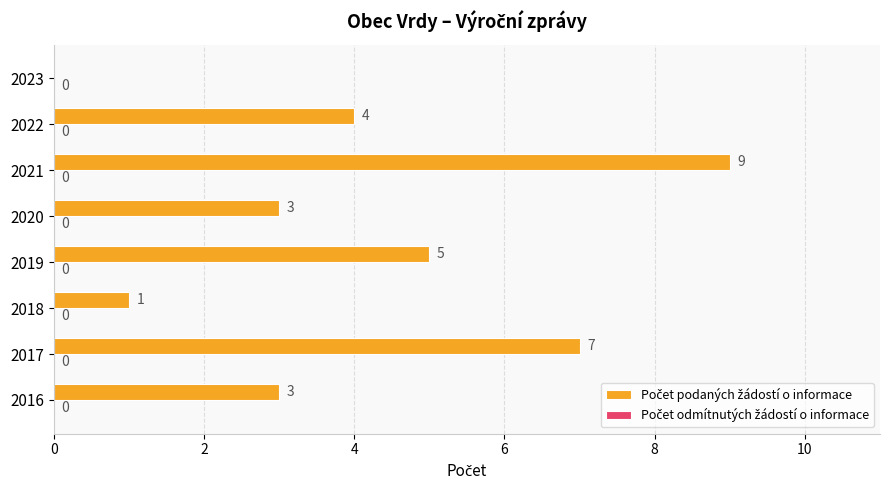

What value does the data have at 2016?

3